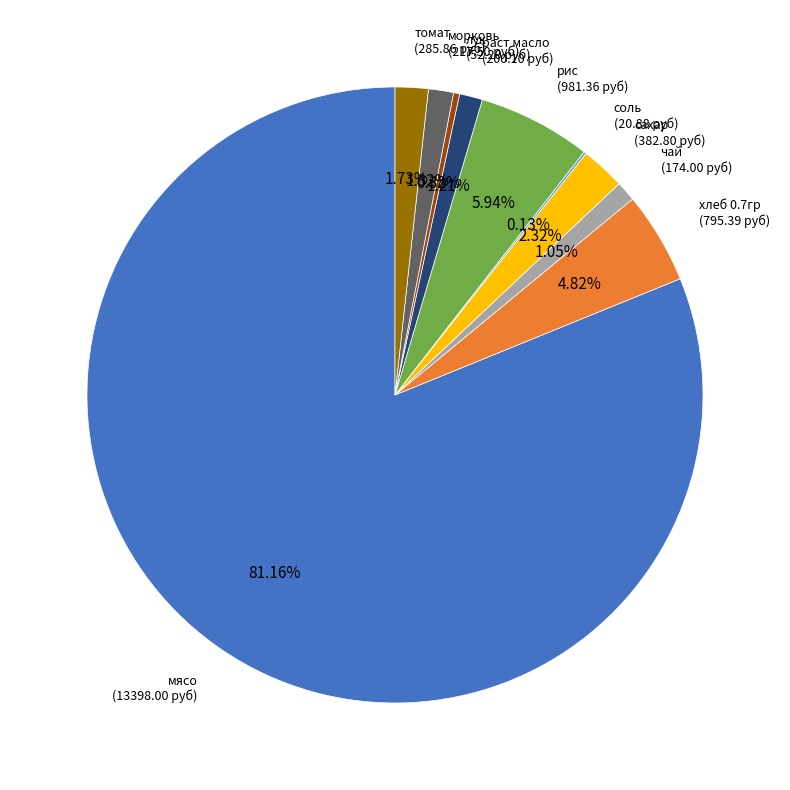

Is there any slice that represents more than half of the pie?

Yes